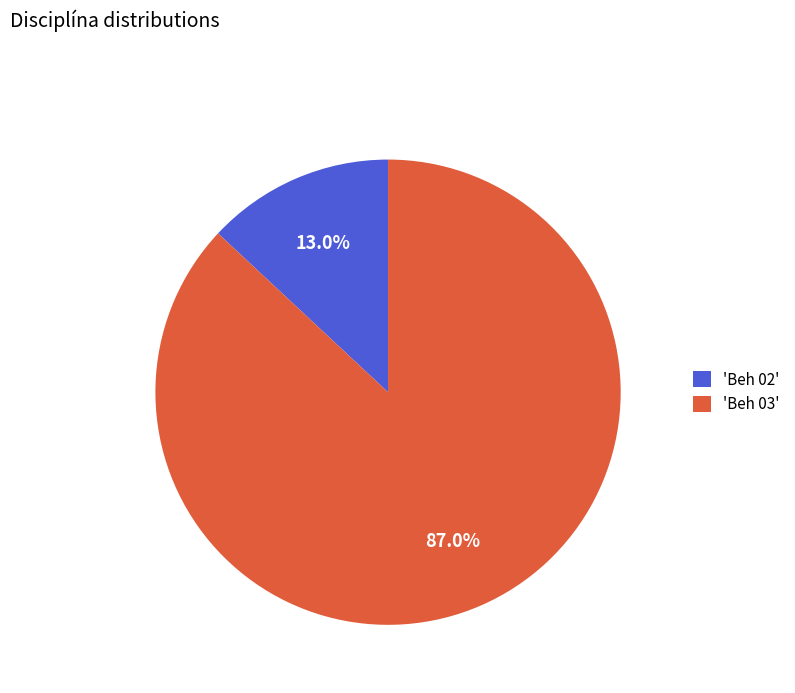

Count the number of slices in the pie.

2